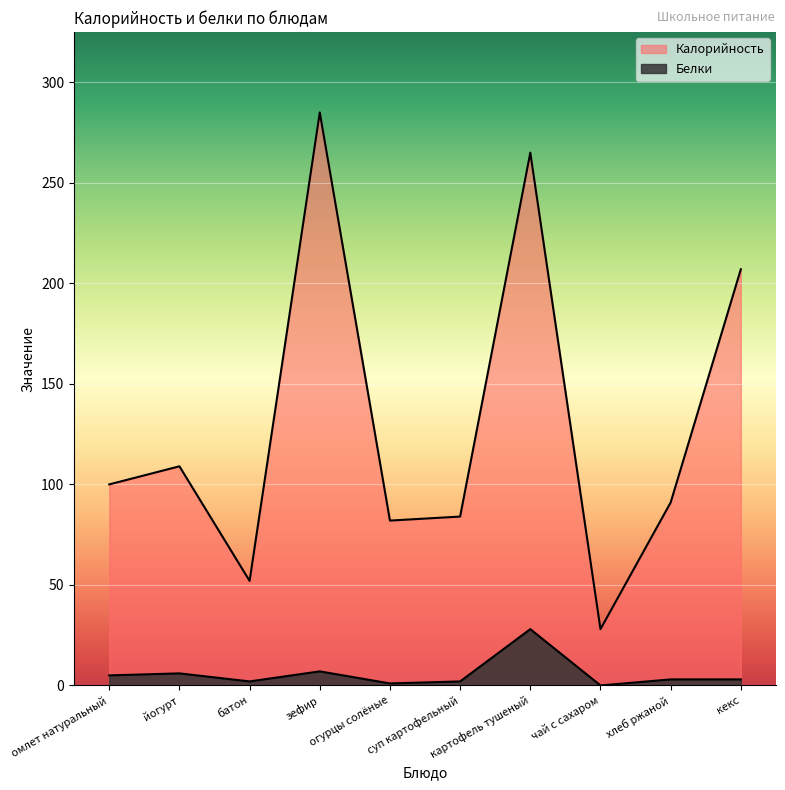

What is the difference between the highest and lowest values at чай с сахаром?

28